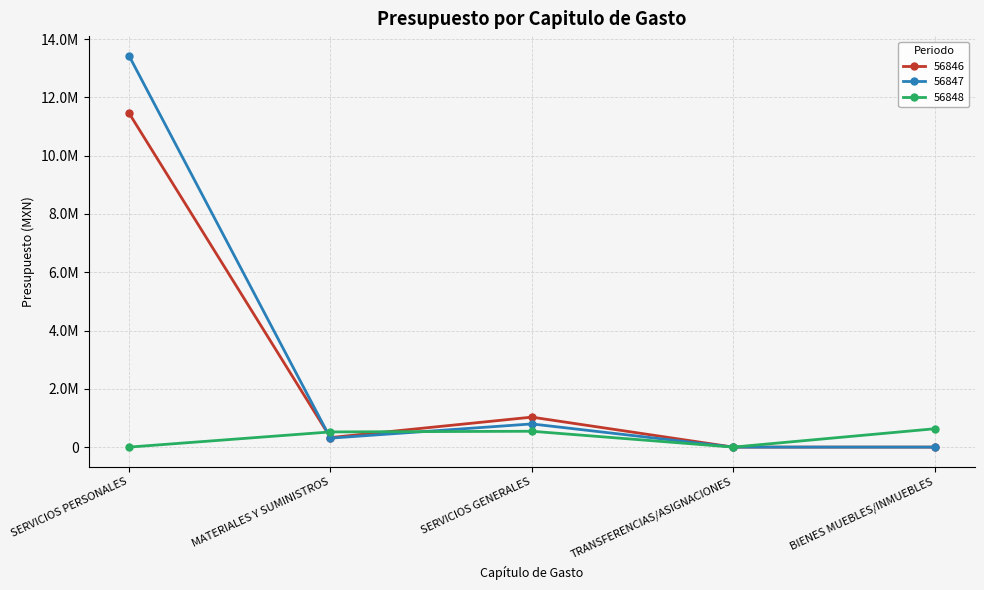

Where is 56847 nearest to the value 6715460?

SERVICIOS GENERALES